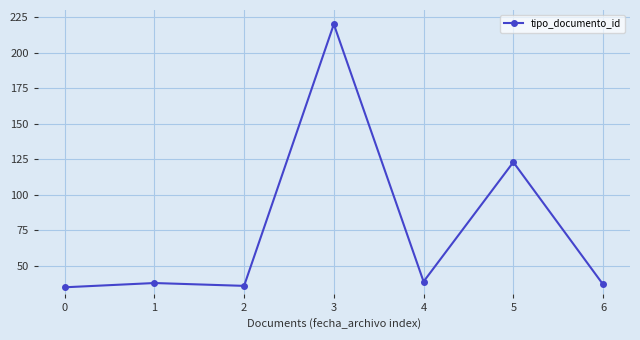

How many distinct data groups are displayed?

1